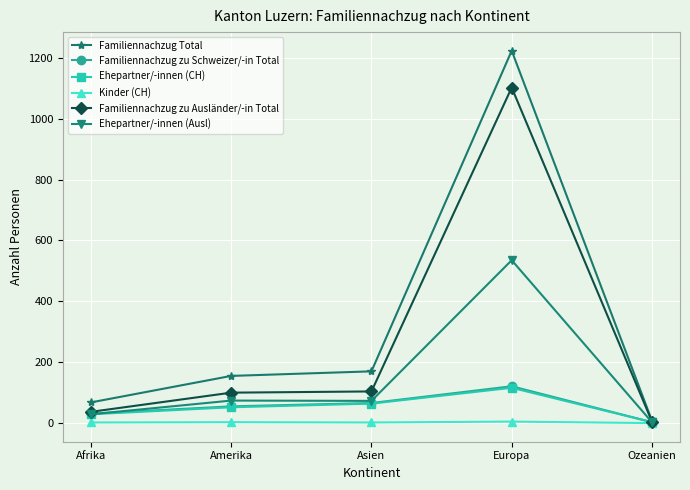

At how many categories does at least one series exceed 120?

3